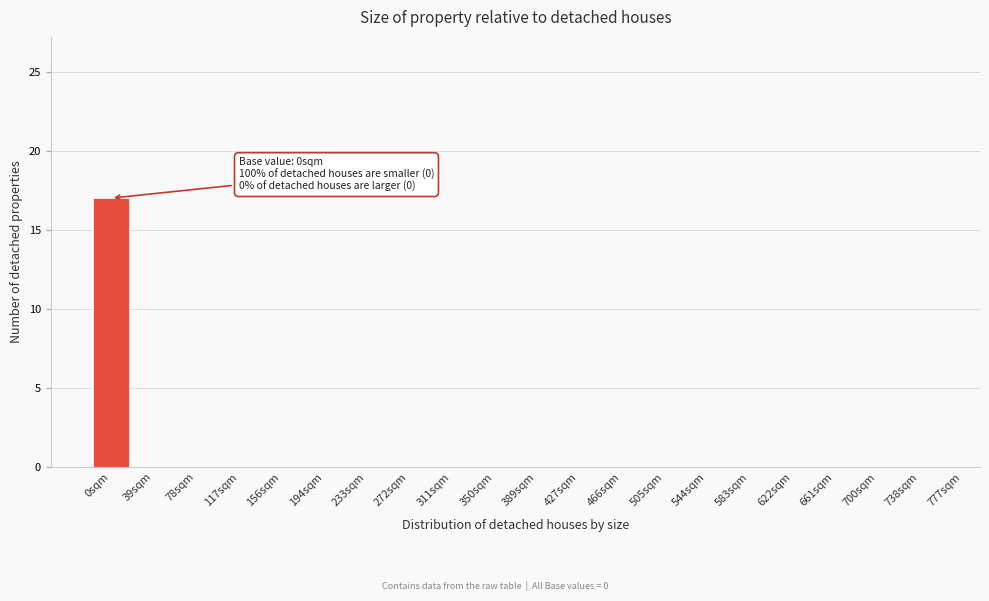

Reading left to right, list all the values displayed in this chart.

0sqm=17	39sqm=0	78sqm=0	117sqm=0	156sqm=0	194sqm=0	233sqm=0	272sqm=0	311sqm=0	350sqm=0	389sqm=0	427sqm=0	466sqm=0	505sqm=0	544sqm=0	583sqm=0	622sqm=0	661sqm=0	700sqm=0	738sqm=0